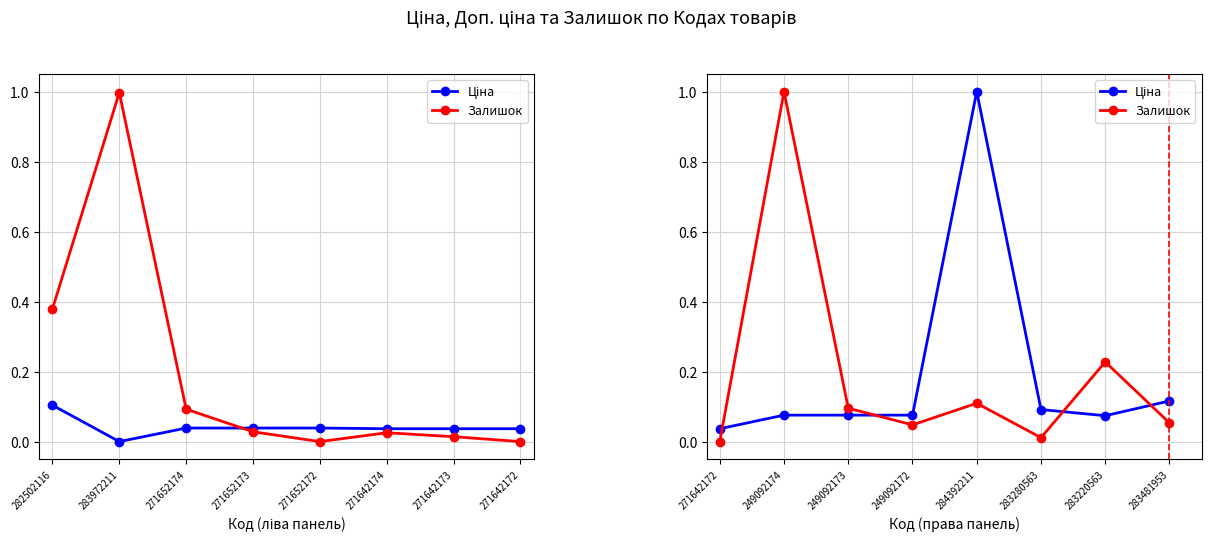

True or false: Залишок has a value of 0.0 at 249092172.

False